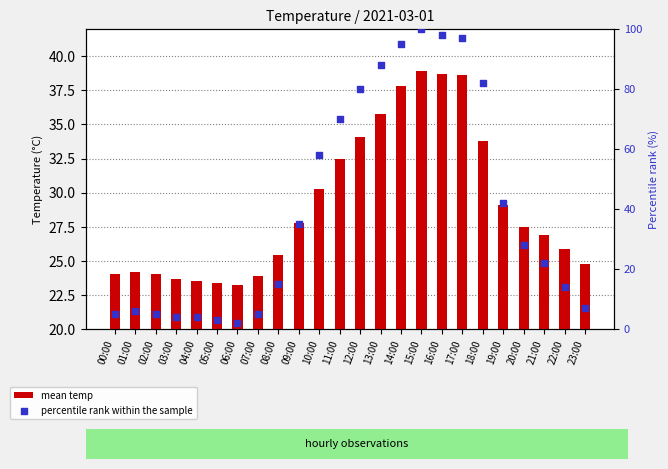

At which category is the sum across all series the highest?

15:00